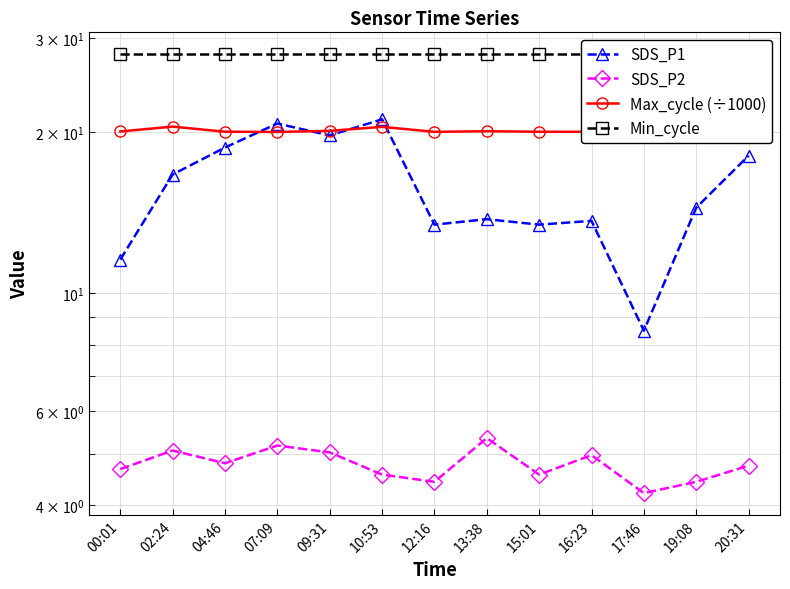

The Min_cycle series shows 11.3 at 19:08. True or false?

False